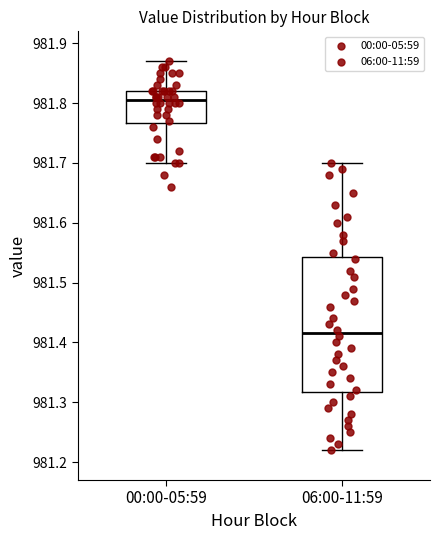

Reading left to right, transcribe this box plot: for each box, give where its median line is, the range the box spans, and where its two whiskers end, as read against the y-axis. The values are not printed on the chart, so give them approximately, as read against the axis.

00:00-05:59: median 981.81, box 981.77 to 981.82, whiskers 981.70 to 981.87
06:00-11:59: median 981.42, box 981.32 to 981.54, whiskers 981.22 to 981.70